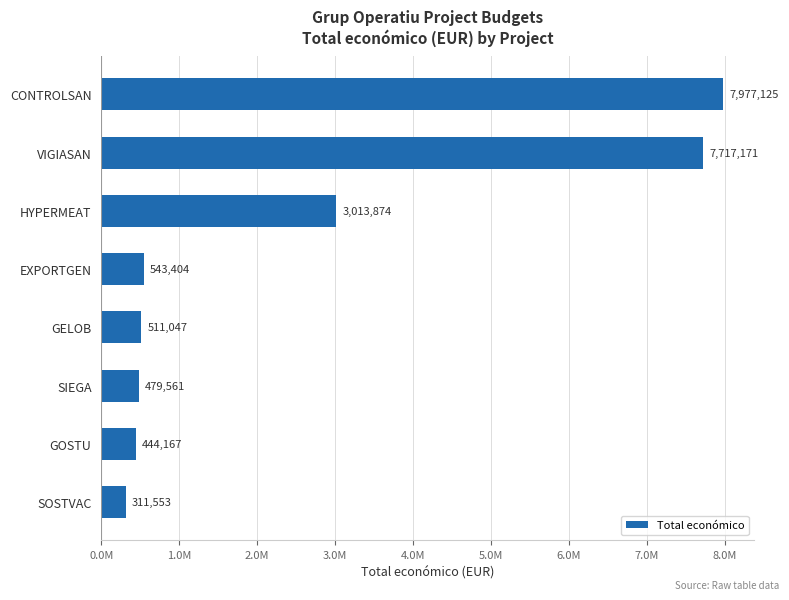

What is the difference between the maximum and minimum values?

7665572